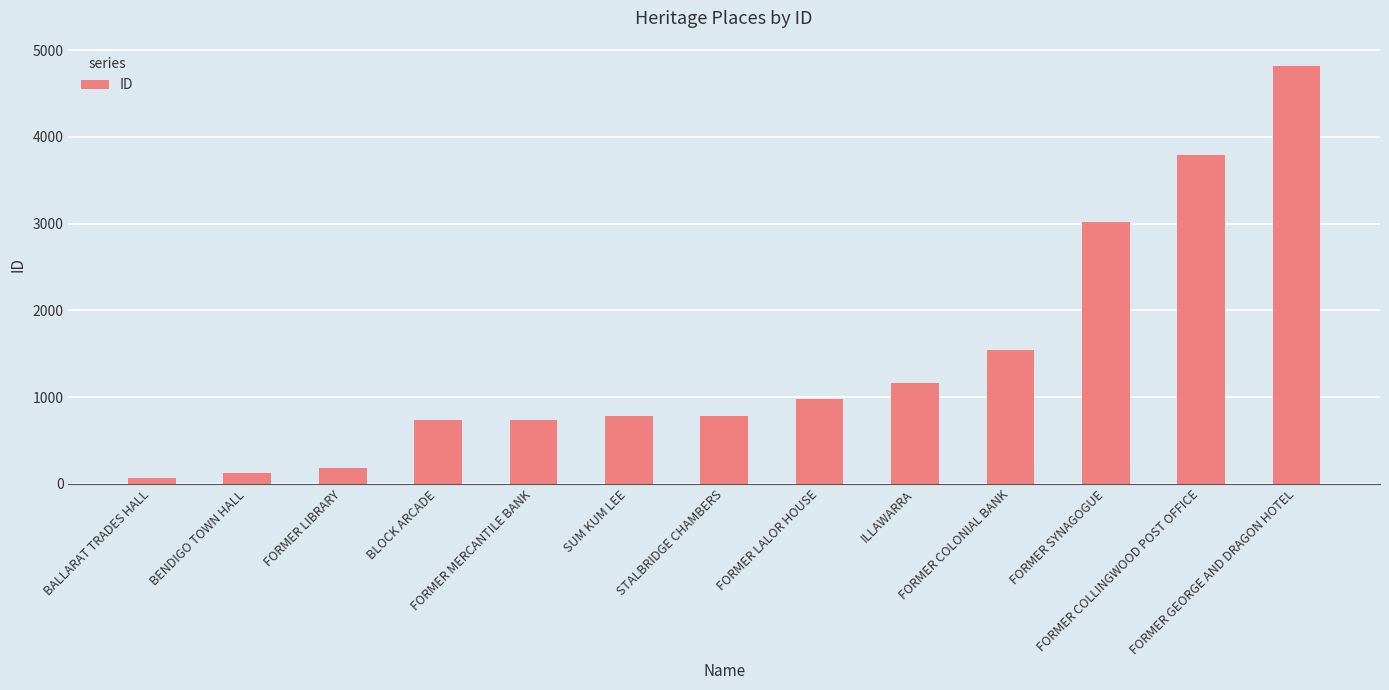

What is the value of the 8th bar from the left?

973